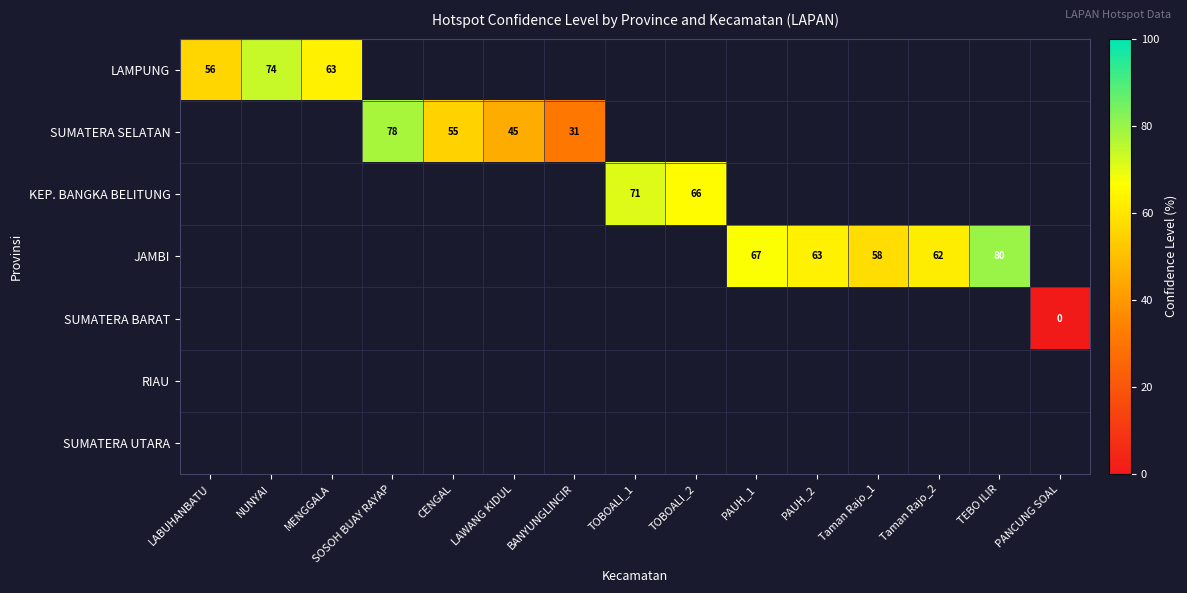

Is the value of SUMATERA SELATAN at LAWANG KIDUL greater than the value of LAMPUNG at NUNYAI?

No